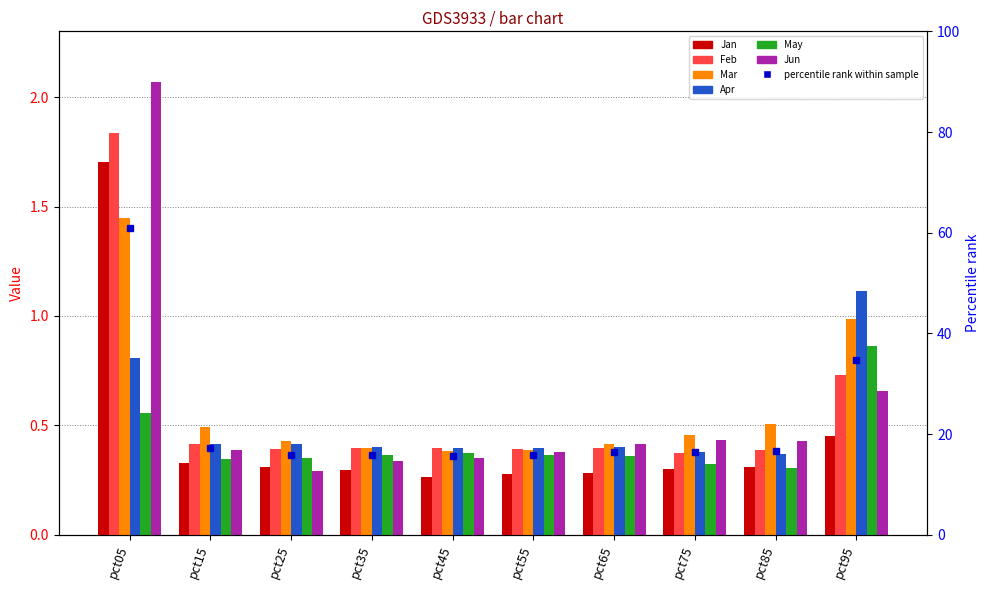

What is the sum of all Jun values?

5.7